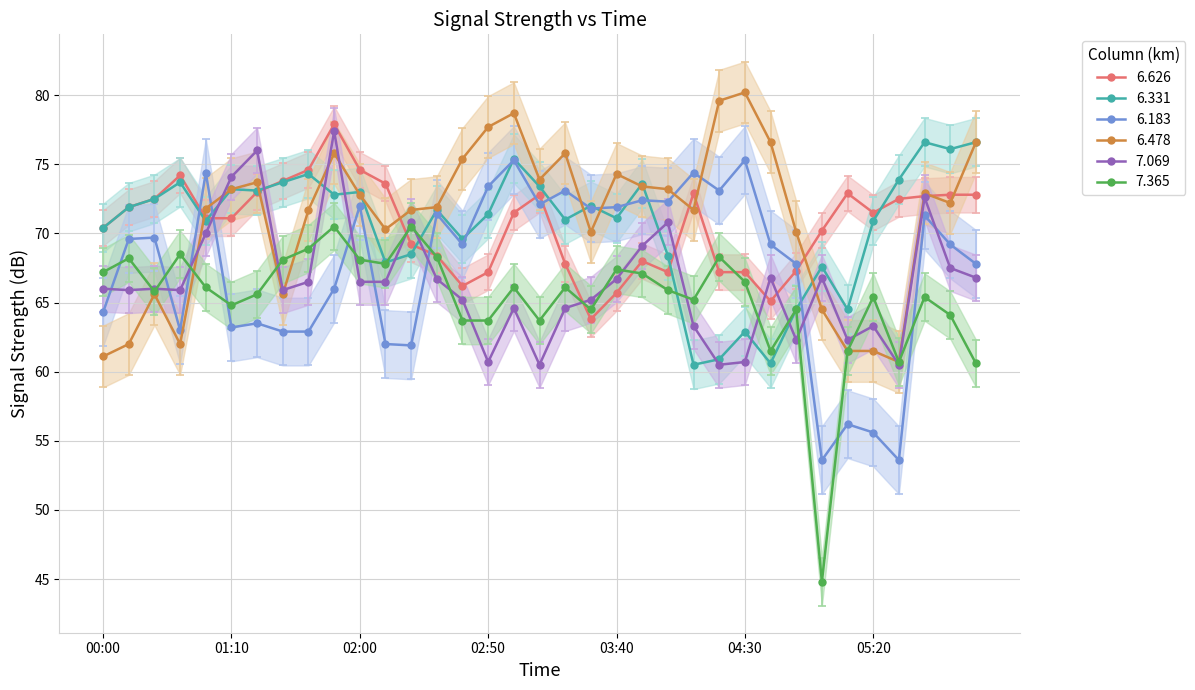

What is the average value of the 6.183 series?

67.6